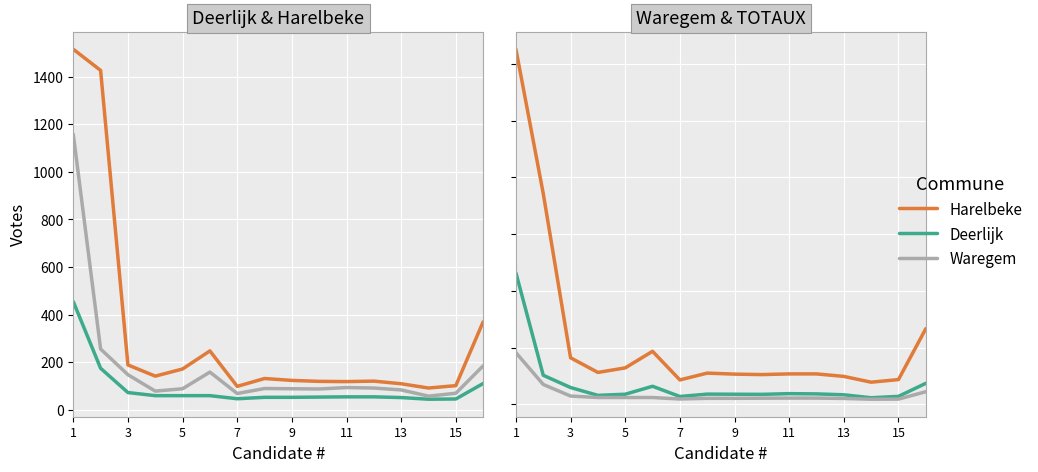

How many interior local valleys does the TOTAUX series have?

4